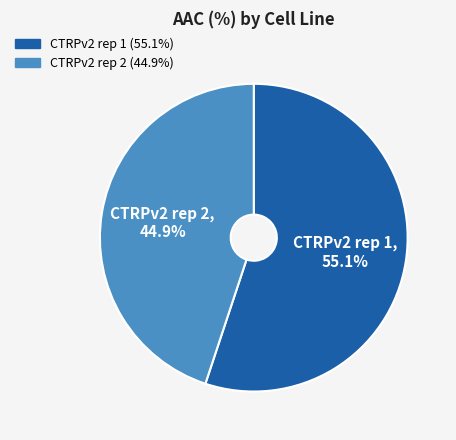

Which category has the smallest portion of the pie?

CTRPv2 rep 2